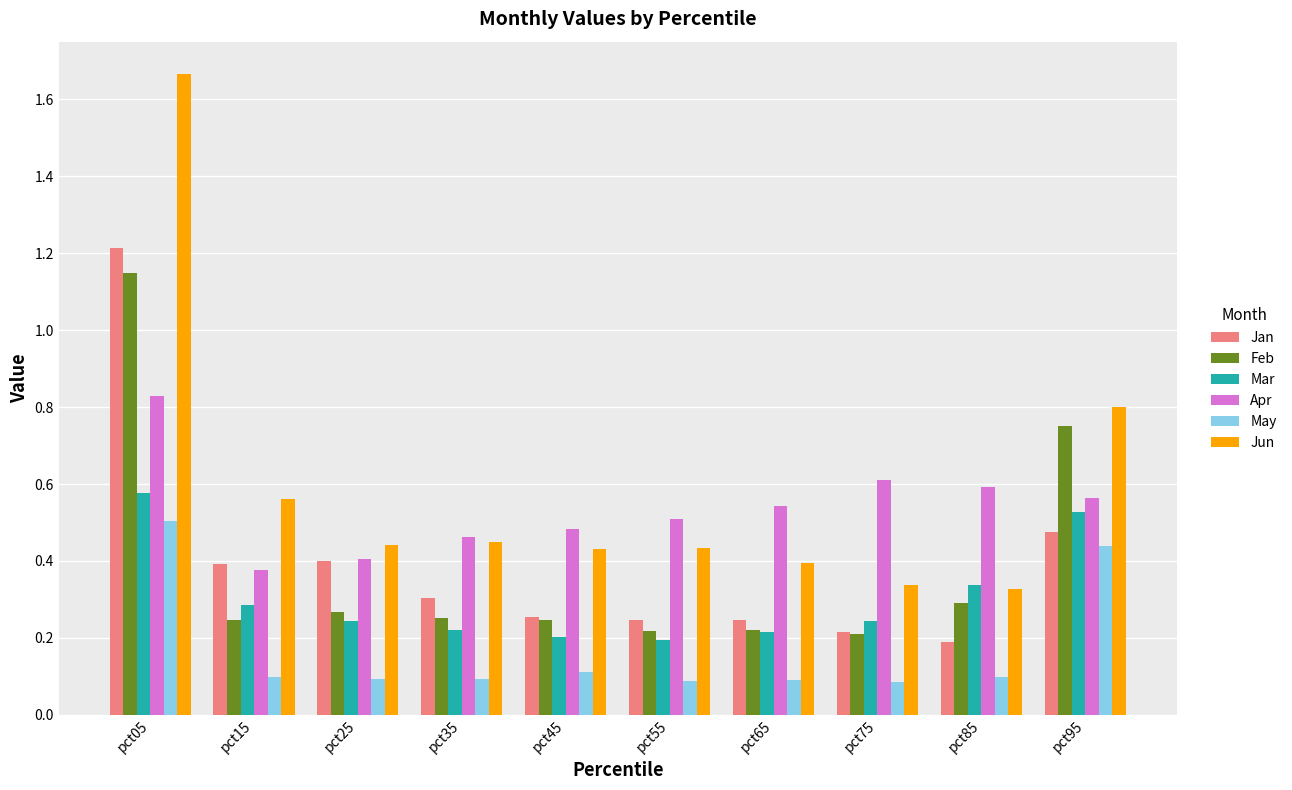

What is the difference between the maximum and minimum values in the Feb series?

0.9